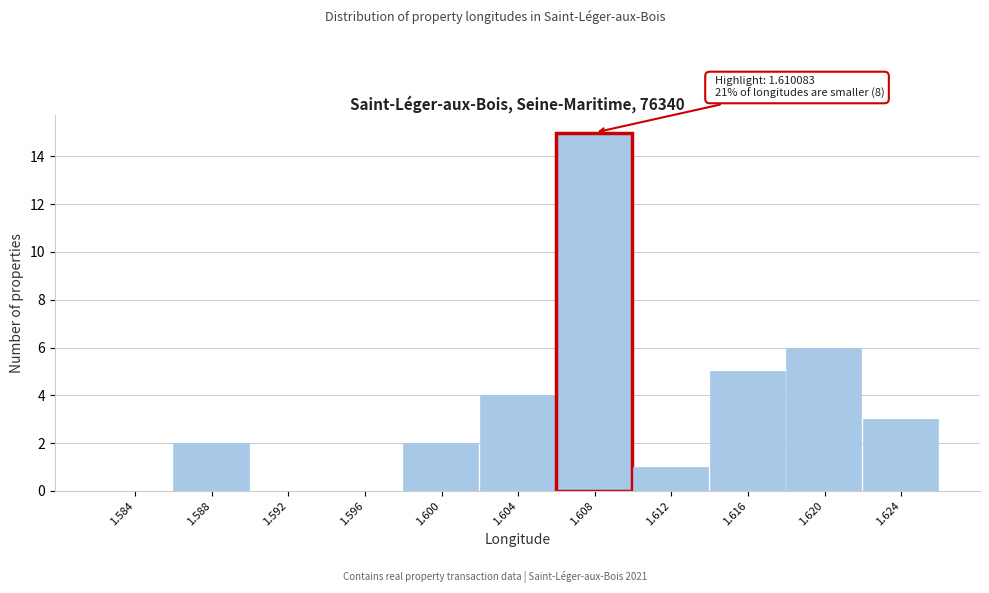

Reading right to left, extract all data points from this chart.

1.624=3	1.620=6	1.616=5	1.612=1	1.608=15	1.604=4	1.600=2	1.596=0	1.592=0	1.588=2	1.584=0